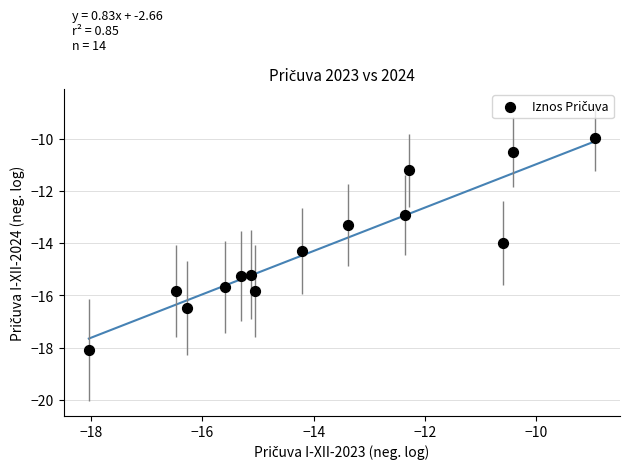

What is the range of Y values (max minus min)?

8.1